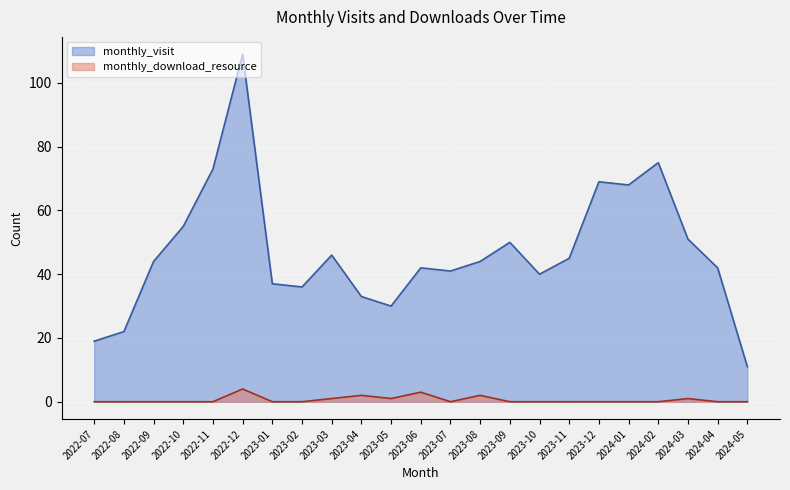

Reading left to right, extract all data points from this chart.

monthly_visit: 2022-07=19	2022-08=22	2022-09=44	2022-10=55	2022-11=73	2022-12=109	2023-01=37	2023-02=36	2023-03=46	2023-04=33	2023-05=30	2023-06=42	2023-07=41	2023-08=44	2023-09=50	2023-10=40	2023-11=45	2023-12=69	2024-01=68	2024-02=75	2024-03=51	2024-04=42	2024-05=11
monthly_download_resource: 2022-07=0	2022-08=0	2022-09=0	2022-10=0	2022-11=0	2022-12=4	2023-01=0	2023-02=0	2023-03=1	2023-04=2	2023-05=1	2023-06=3	2023-07=0	2023-08=2	2023-09=0	2023-10=0	2023-11=0	2023-12=0	2024-01=0	2024-02=0	2024-03=1	2024-04=0	2024-05=0